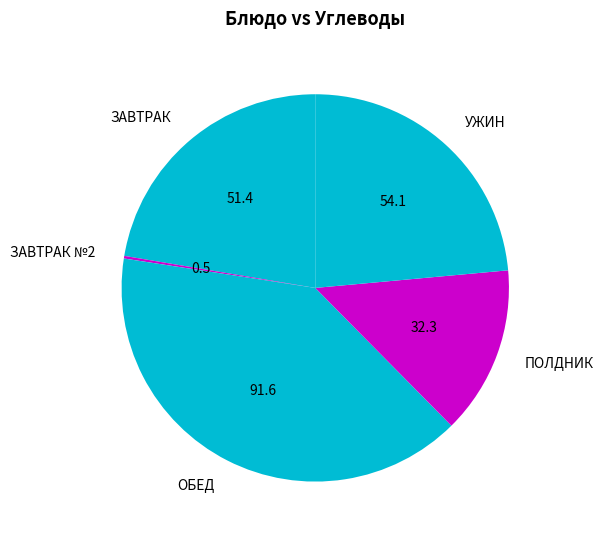

Which category has the biggest portion of the pie?

ОБЕД